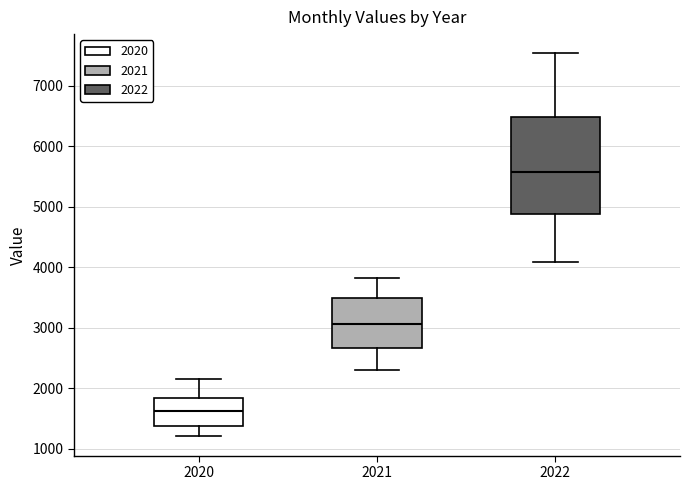

Which box has the highest median line?

2022